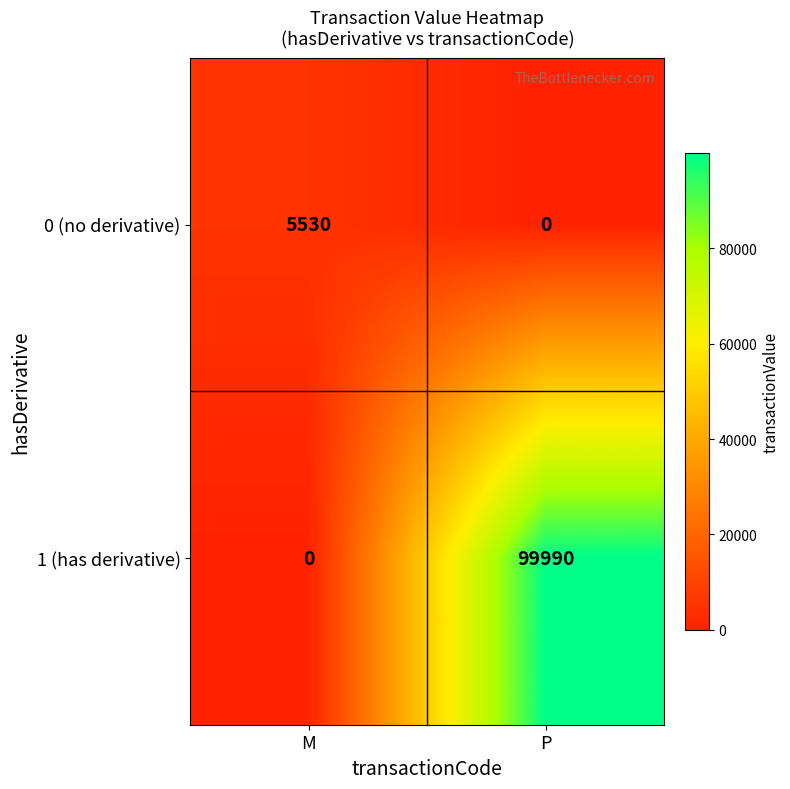

True or false: 1 (has derivative) has a value of 0 at M.

True